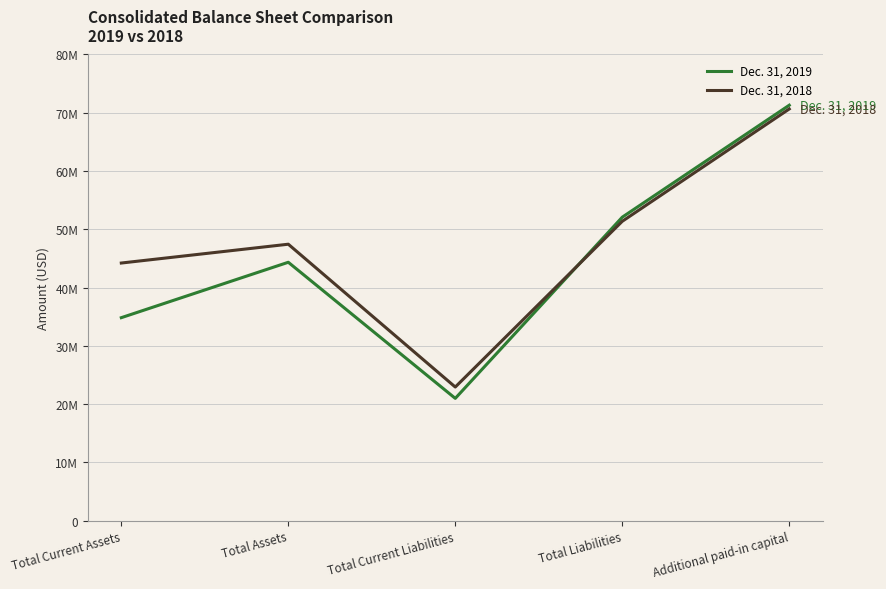

What is the minimum value for Dec. 31, 2019?

20979737